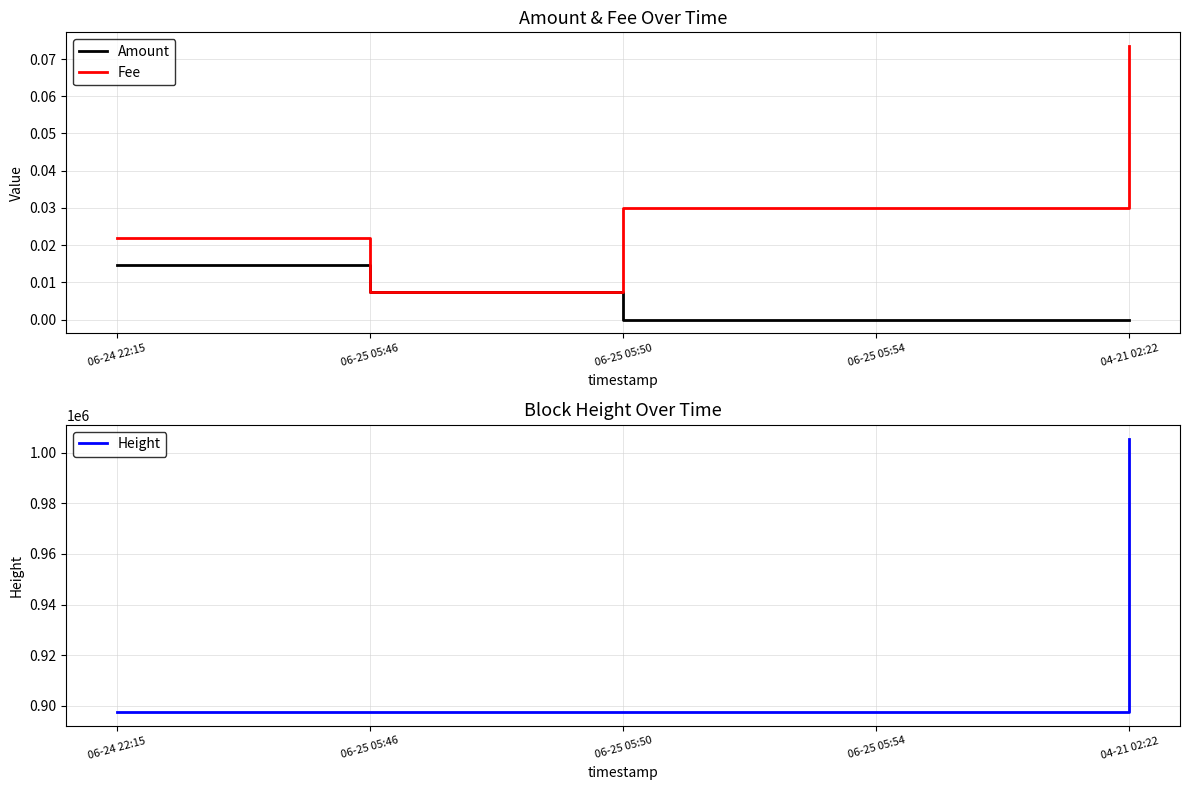

What is the label of the 1st point from the left?

06-24 22:15